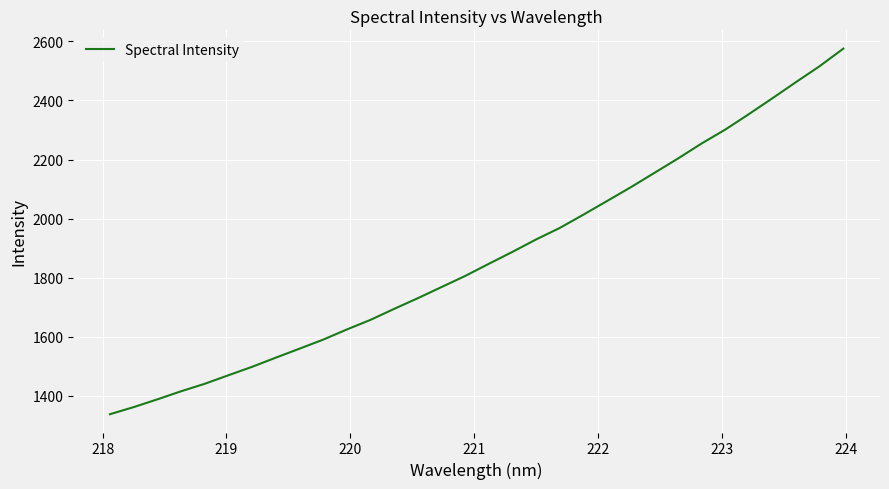

What is the maximum value shown in the chart?

2575.3